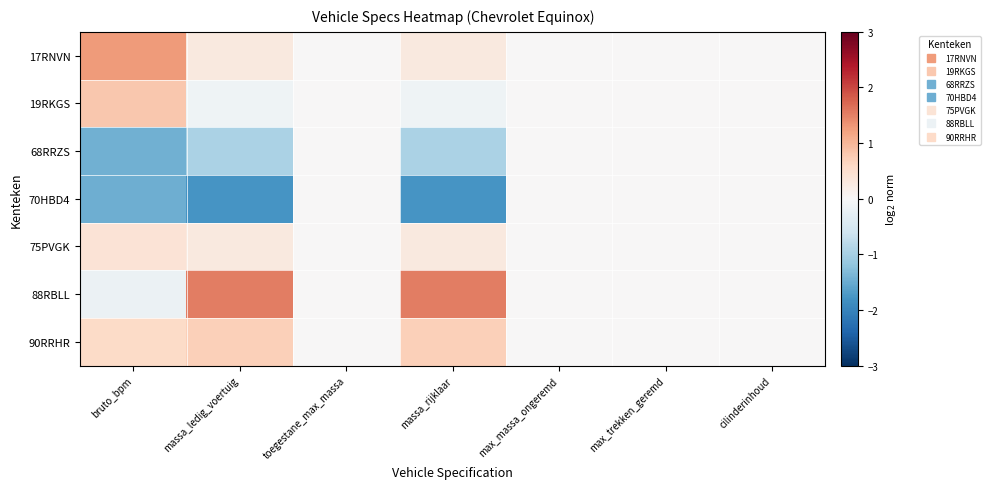

Between max_massa_ongeremd and massa_ledig_voertuig, which is larger?

massa_ledig_voertuig